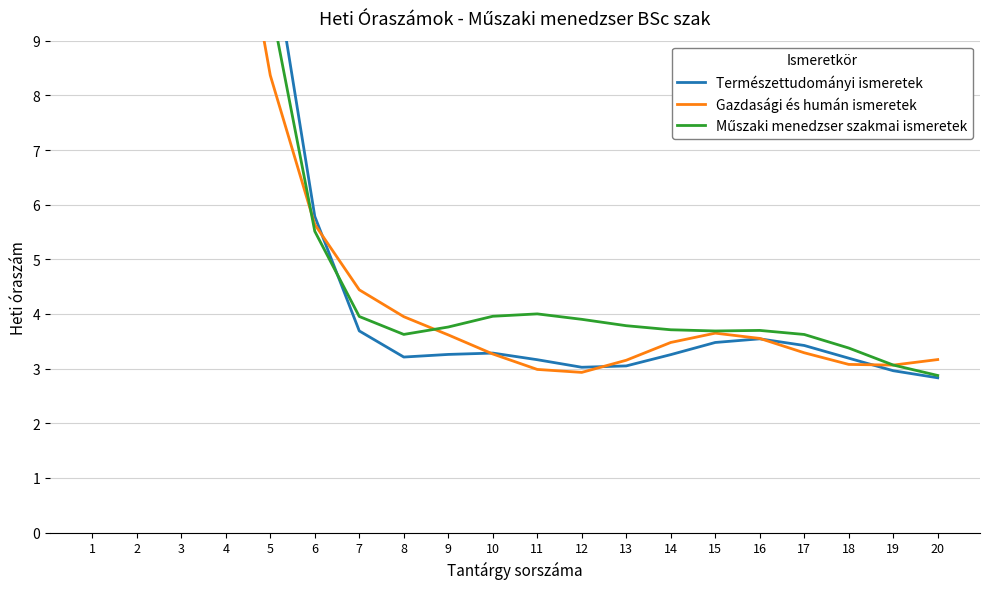

Which series has the widest spread of values?

Műszaki menedzser szakmai ismeretek